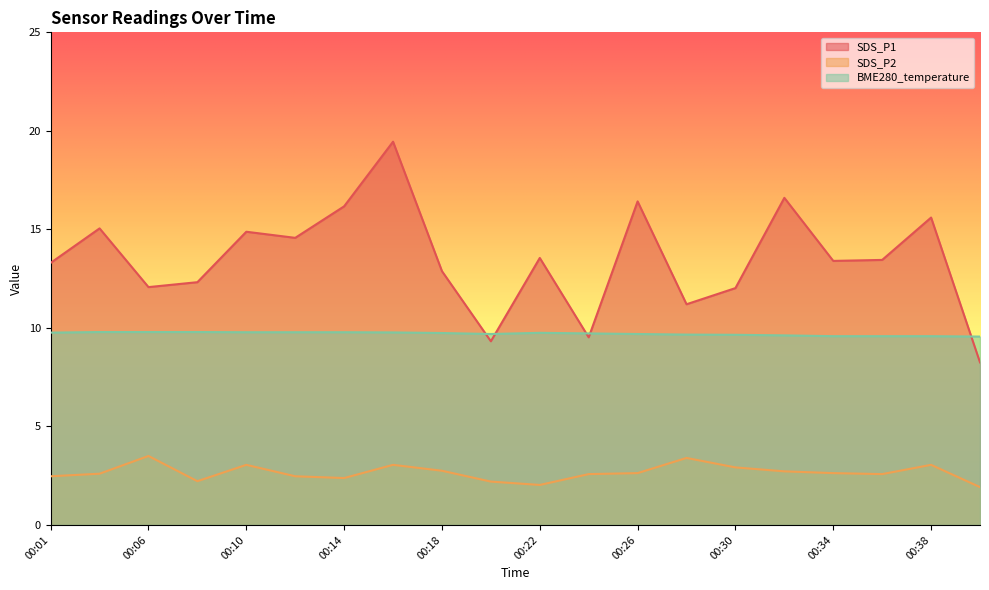

Is it true that BME280_temperature equals 9.8 at 00:10?

True